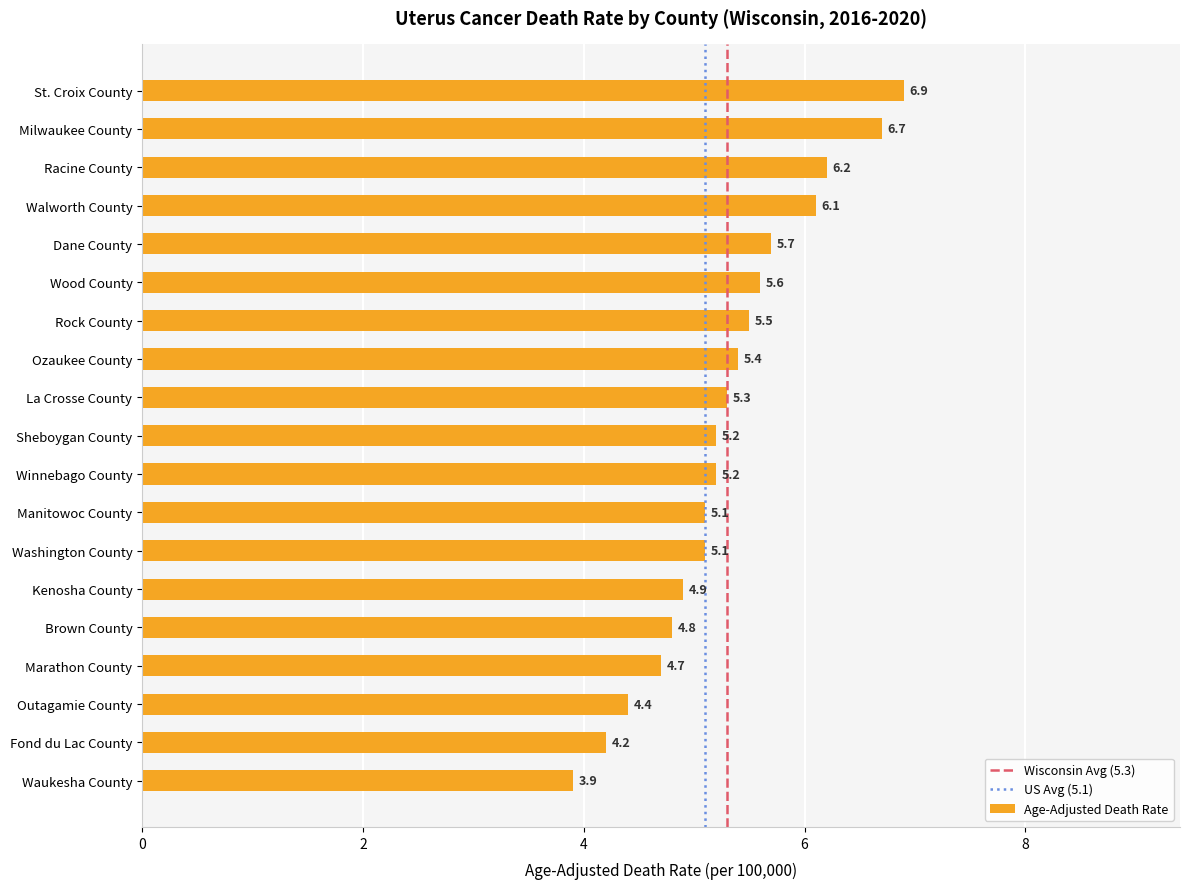

What position from the bottom is Washington County?

7